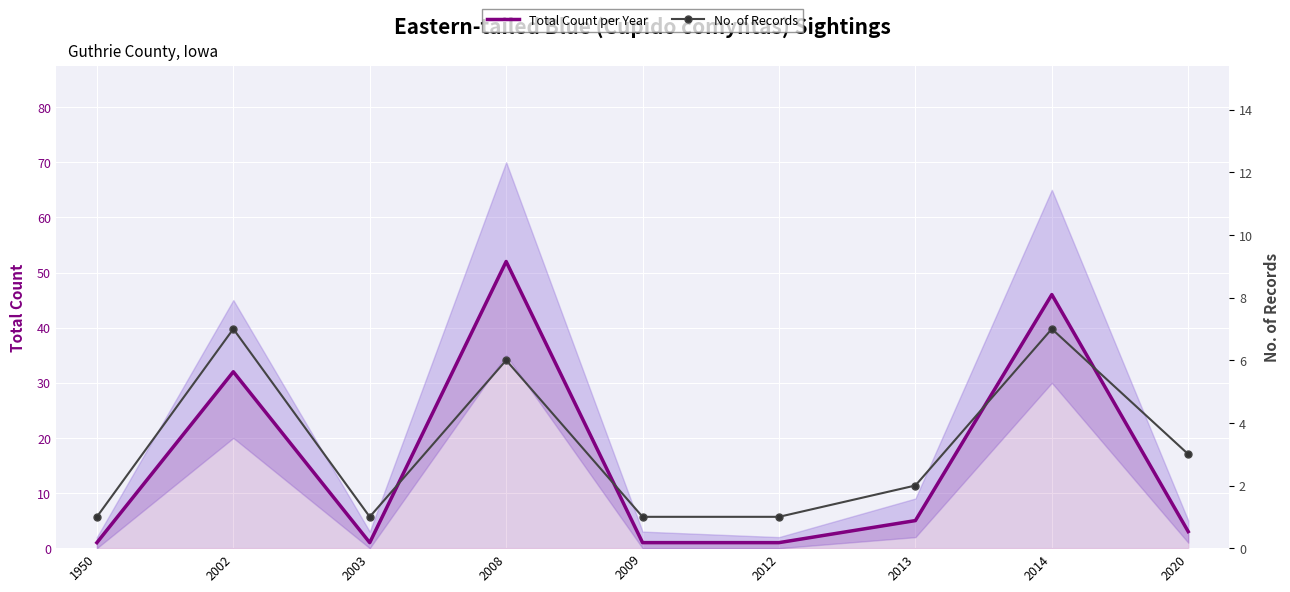

What is the difference between the maximum and second lowest values in the Total Count per Year series?

51